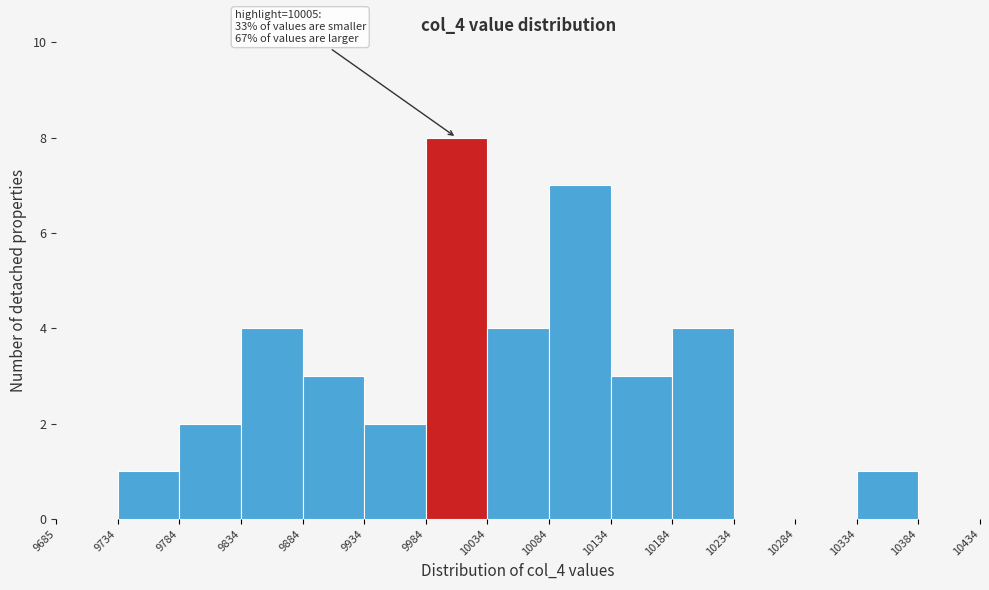

Which range on the x-axis has the tallest bar?

9984 to 10034